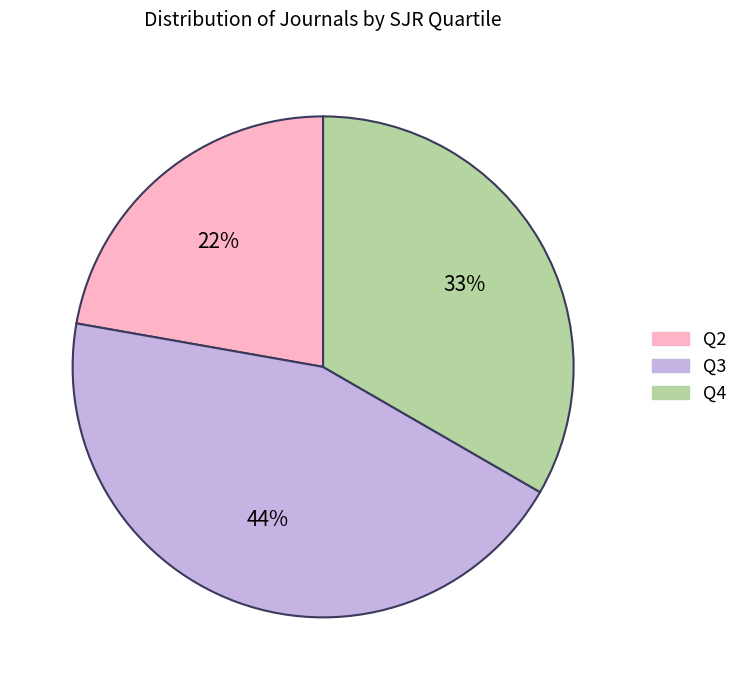

How many slices are in this pie chart?

3